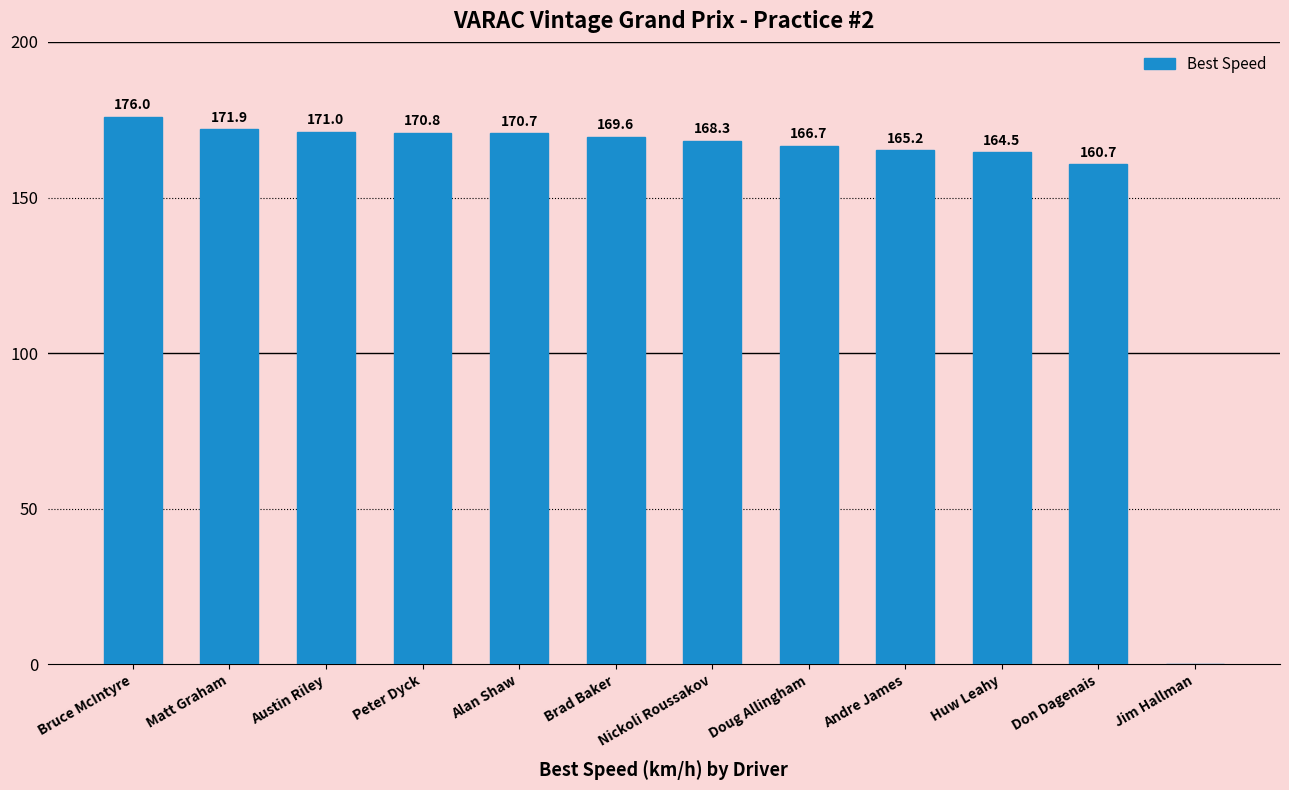

What value does the data have at Matt Graham?

171.9